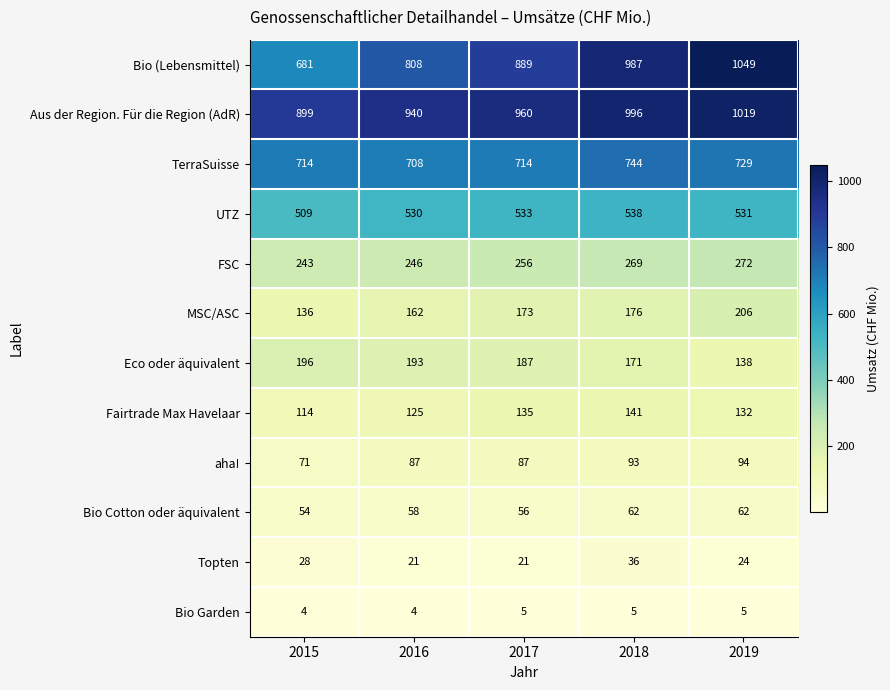

At which category is the sum across all series the highest?

2019